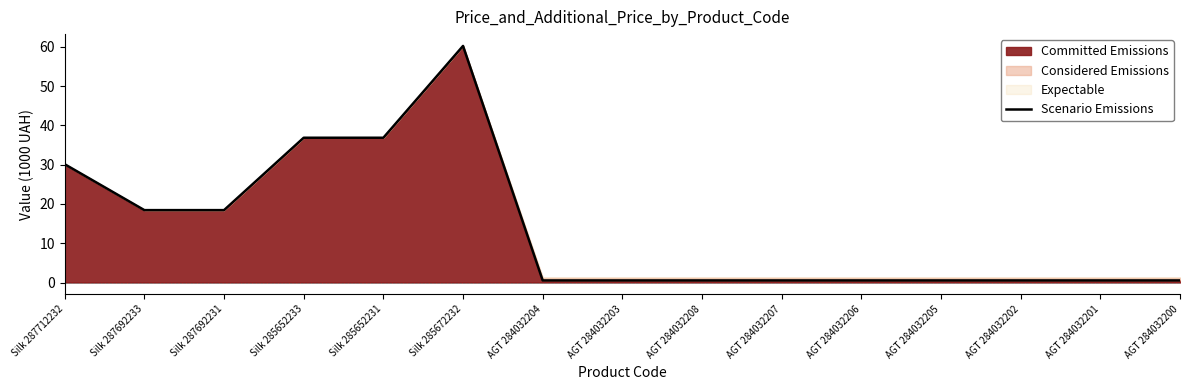

List the labels in order of value, smallest first.

AGT 284032204, AGT 284032203, AGT 284032208, AGT 284032207, AGT 284032206, AGT 284032205, AGT 284032202, AGT 284032201, AGT 284032200, Silk 287692233, Silk 287692231, Silk 287712232, Silk 285652233, Silk 285652231, Silk 285672232